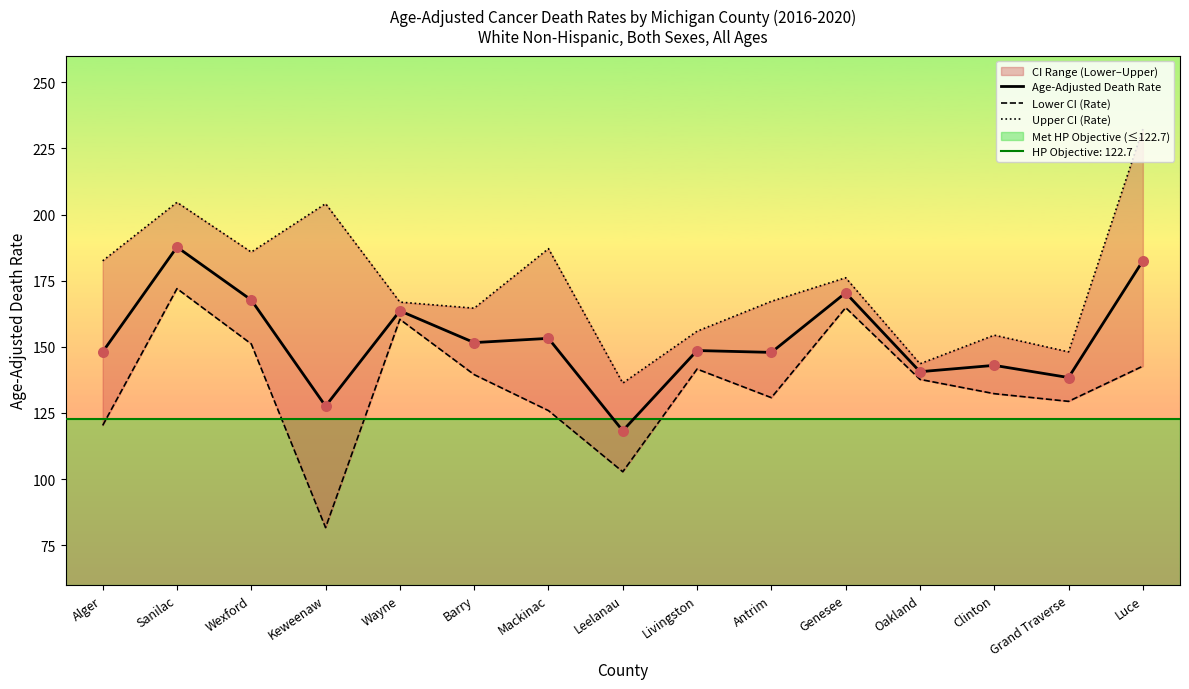

Is the value of Upper CI (Rate) at Keweenaw greater than the value of Lower CI (Rate) at Barry?

Yes